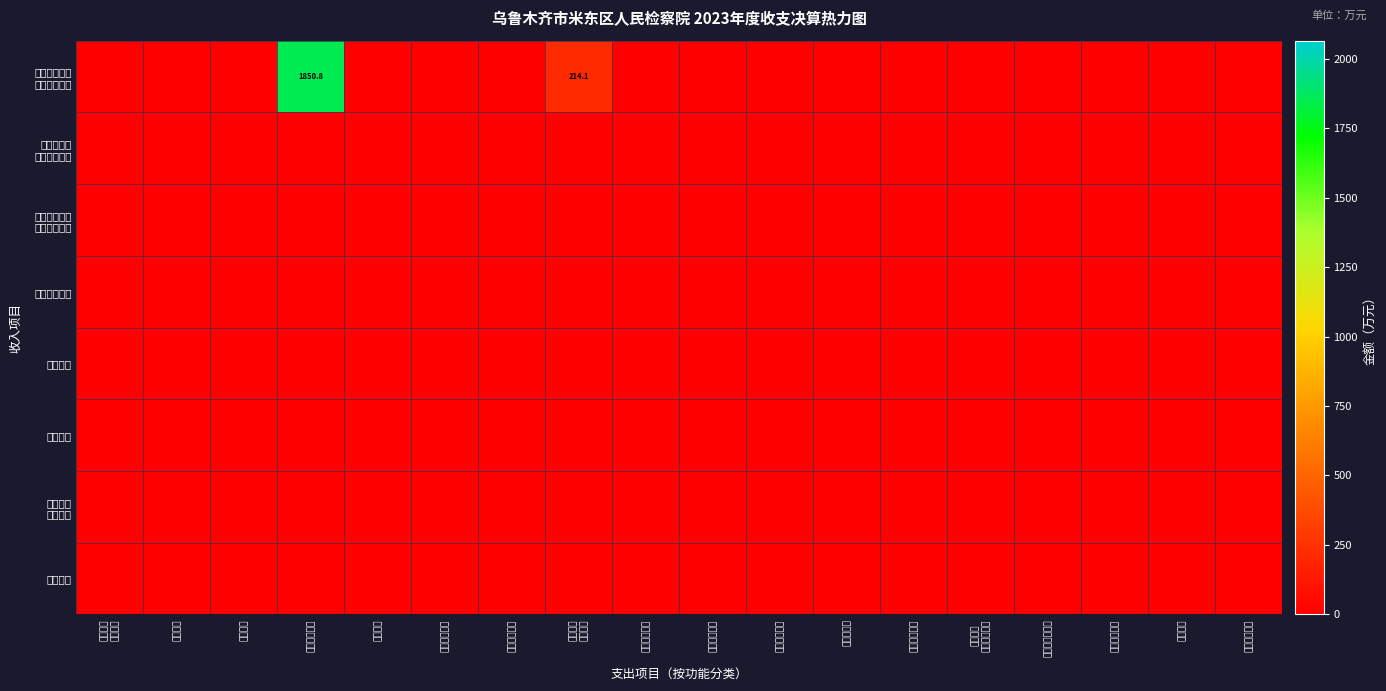

The value of 附属单位 上缴收入 at 文旅体媒支出 is 0.0. True or false?

True